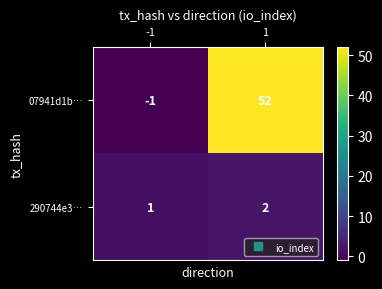

What is the difference between the maximum and minimum values in the 07941d1b… series?

53